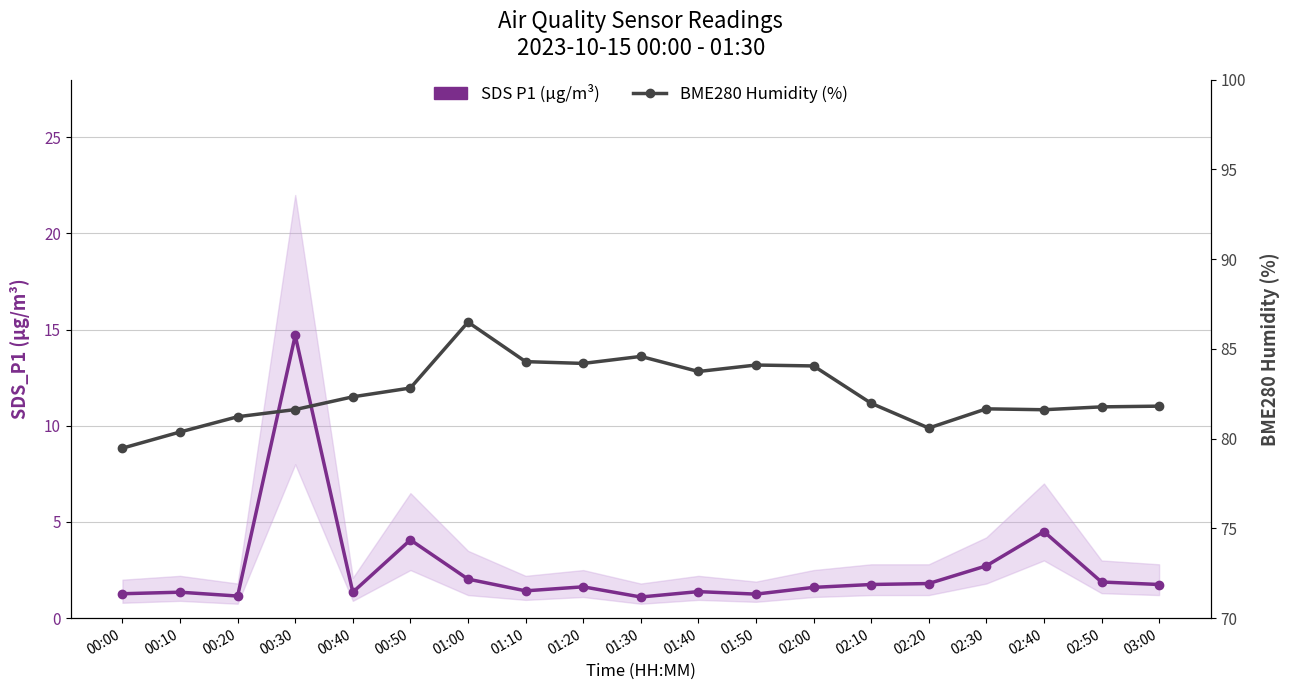

True or false: BME280 Humidity (%) and SDS P1 (µg/m³) cross at least once.

False